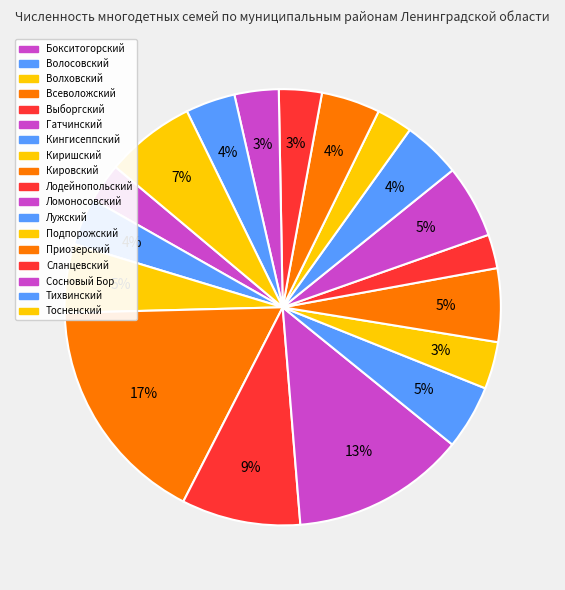

Approximately how many times larger is the value at Кировский compared to Киришский?

1.6